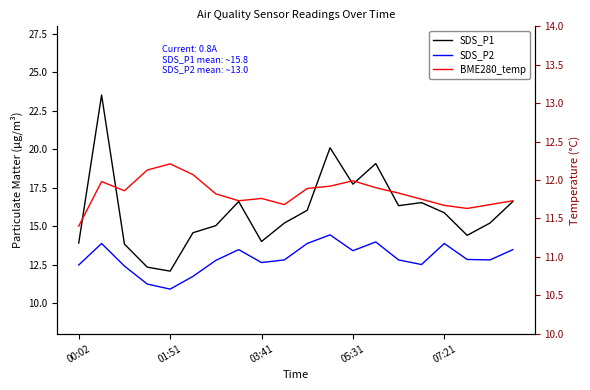

The value of SDS_P1 at 05:31 is 17.7. True or false?

True